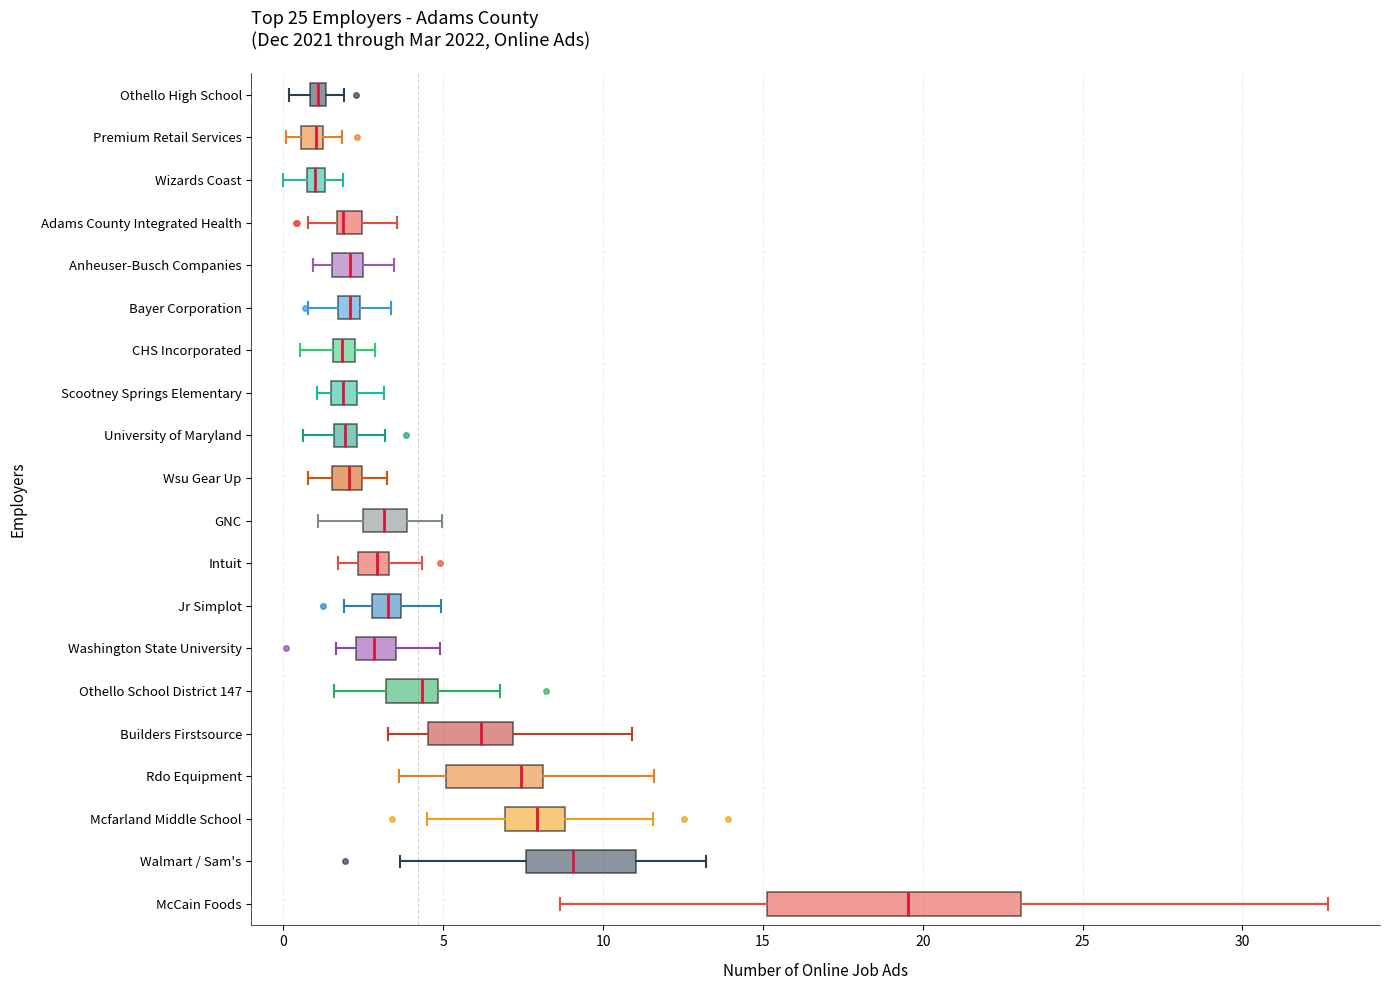

Comparing the boxes themselves (not the whiskers), which one is the widest?

McCain Foods